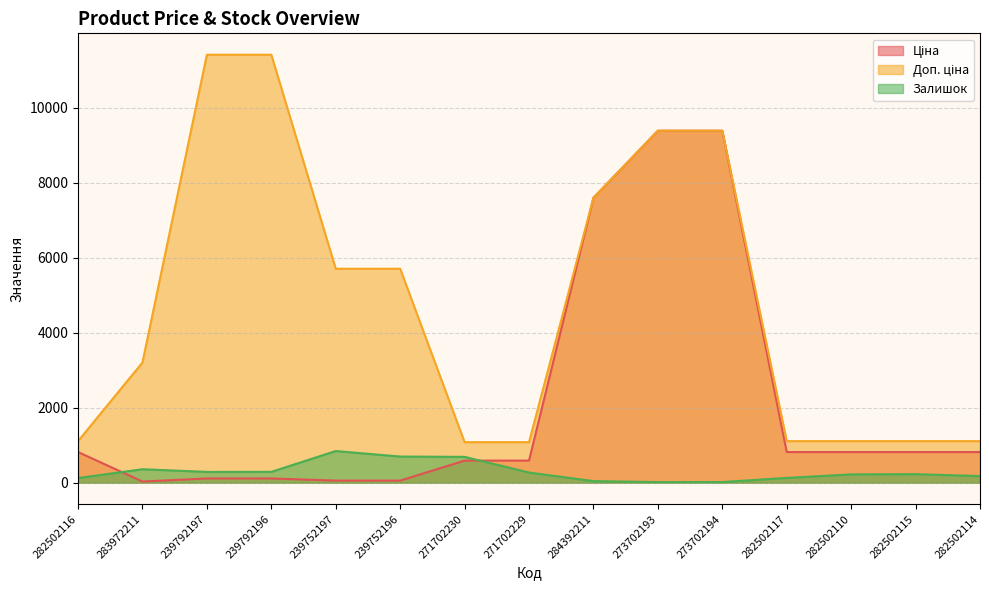

Between 273702193 and 271702229, which is larger?

273702193